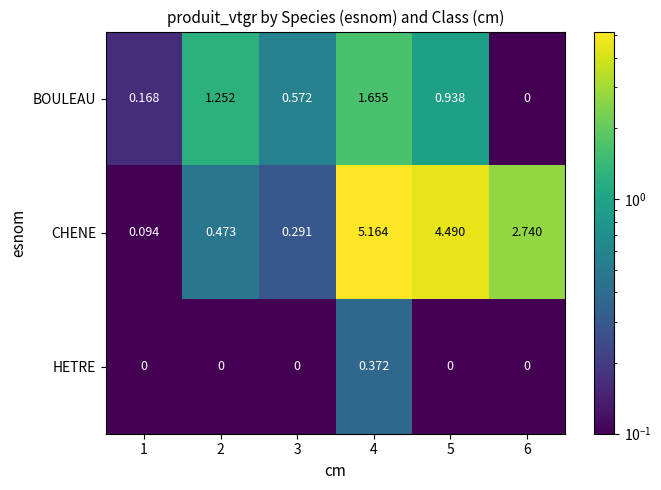

Which series changed the most between 1 and 6?

CHENE